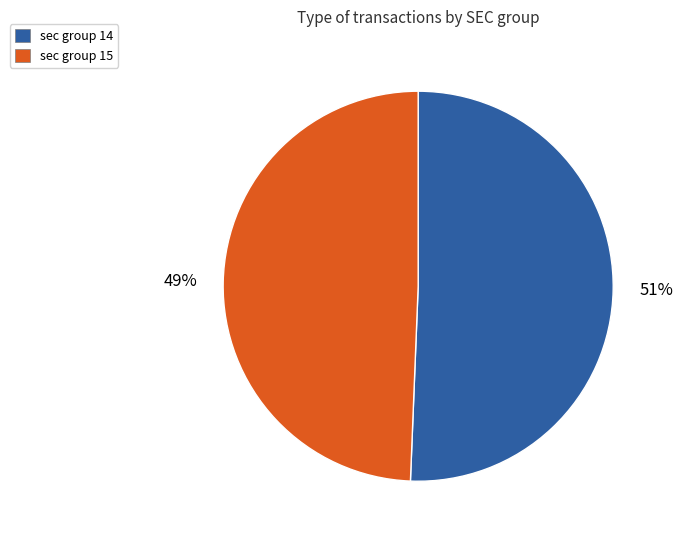

To the nearest percent, what is the average slice percentage?

50%